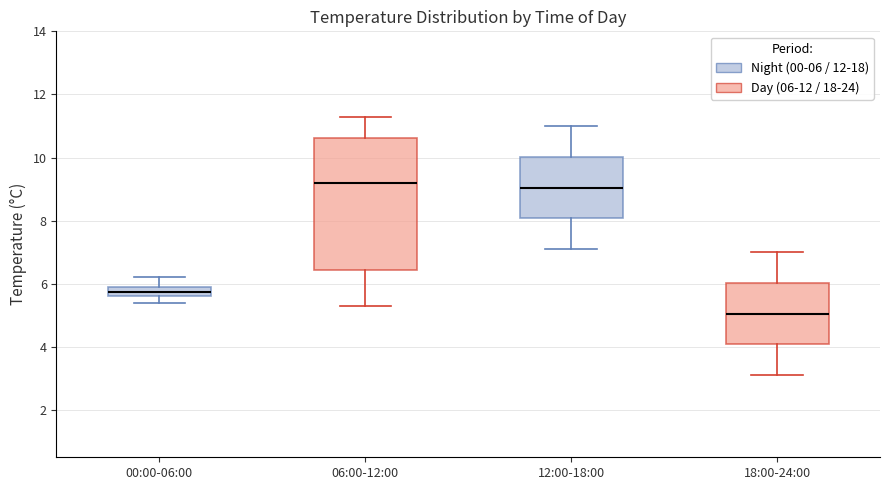

Where is the lower edge of the box for 00:00-06:00 on the y-axis? The values are not printed on the chart, so give them approximately, as read against the axis.

5.6